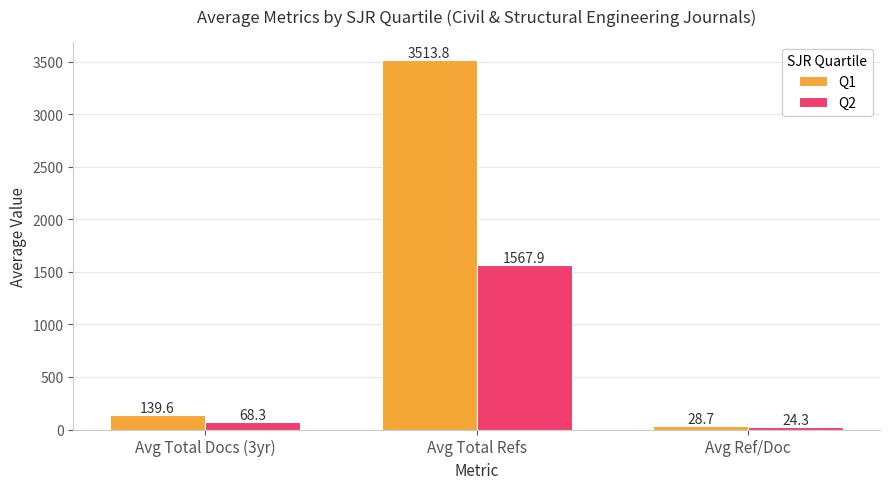

List the series in order of their peak value, highest first.

Q1, Q2